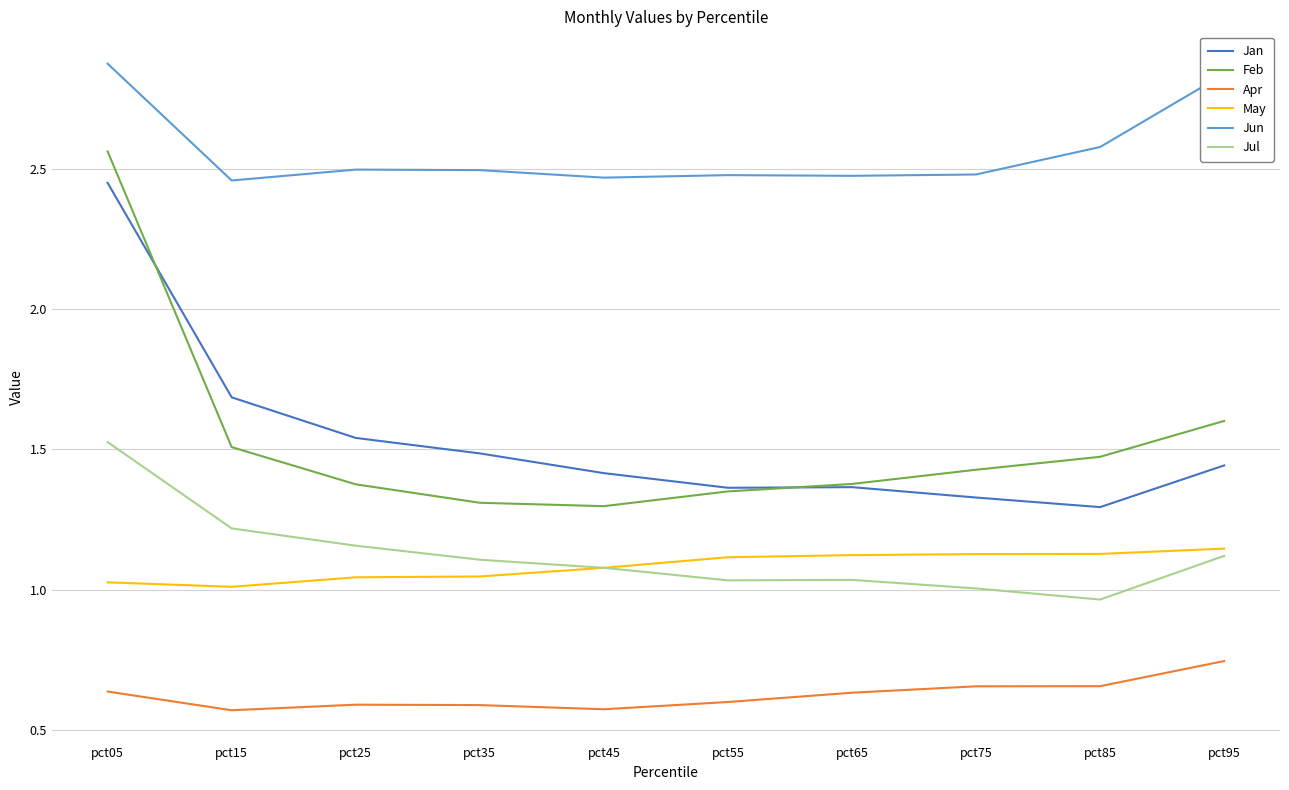

True or false: May and Feb cross at least once.

False